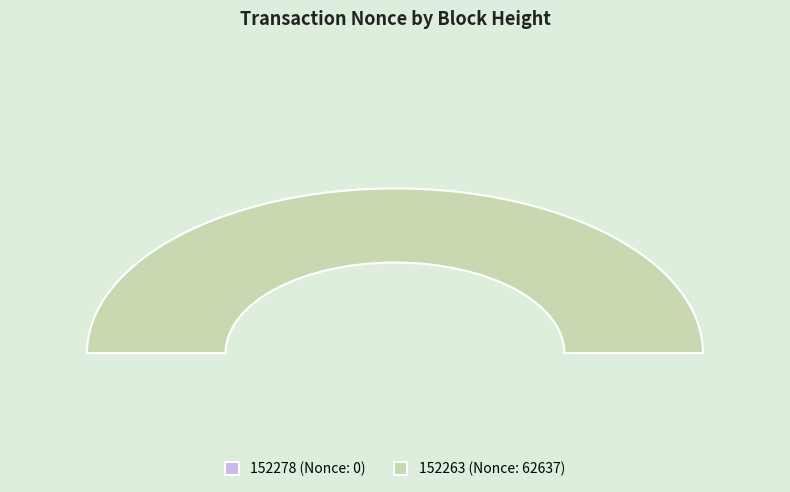

The 152278 slice represents 0% of the pie. True or false?

True